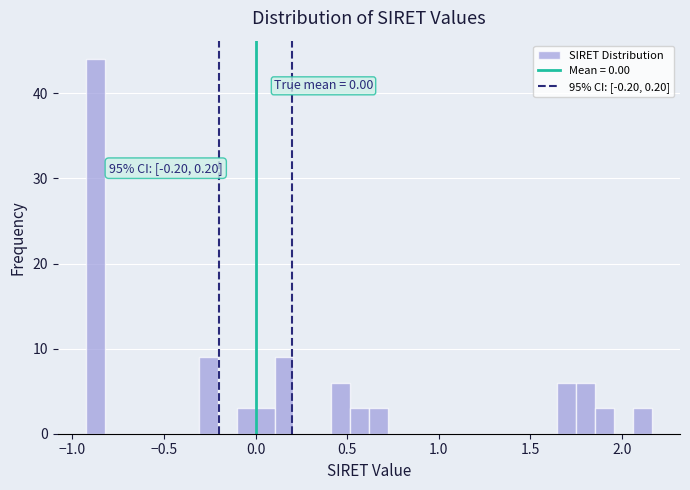

Read against the x-axis, roughly where is the centre of the tallest bar?

-0.85